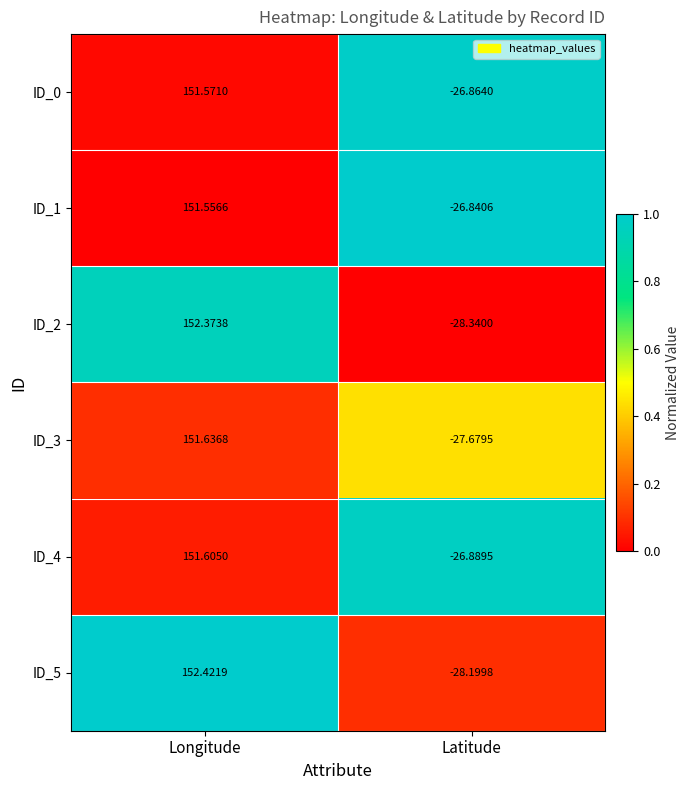

Which category has the highest value in the ID_3 series?

Longitude